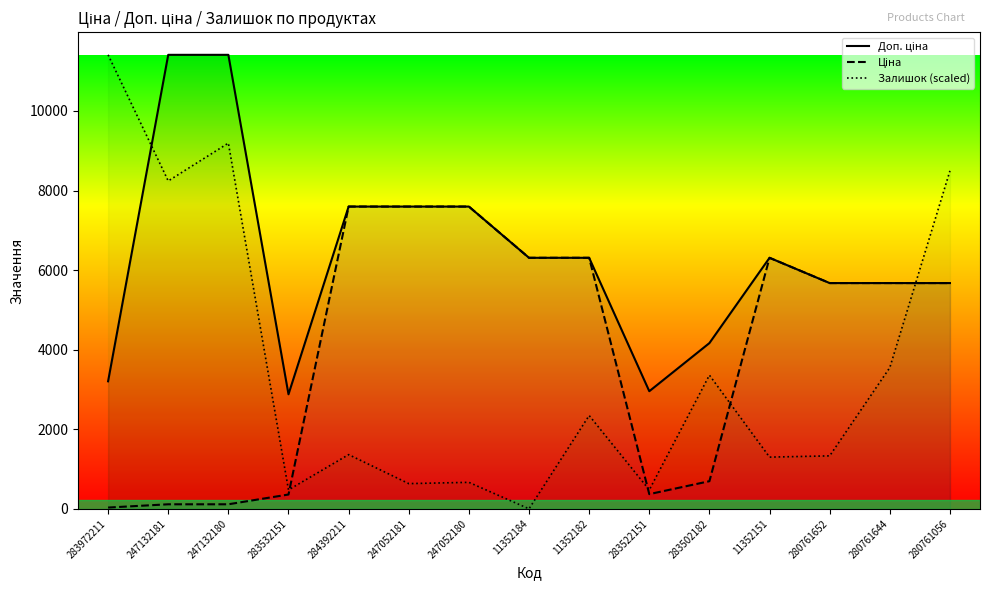

What are all the series names shown in the legend?

Доп. ціна, Ціна, Залишок (scaled)